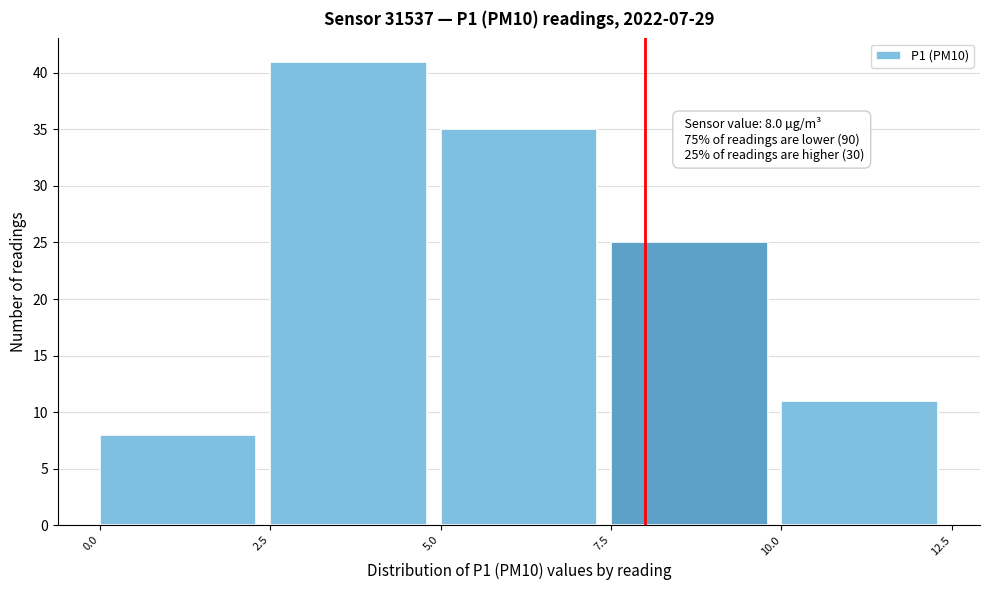

Which range on the x-axis has the tallest bar?

2.5 to 5.0